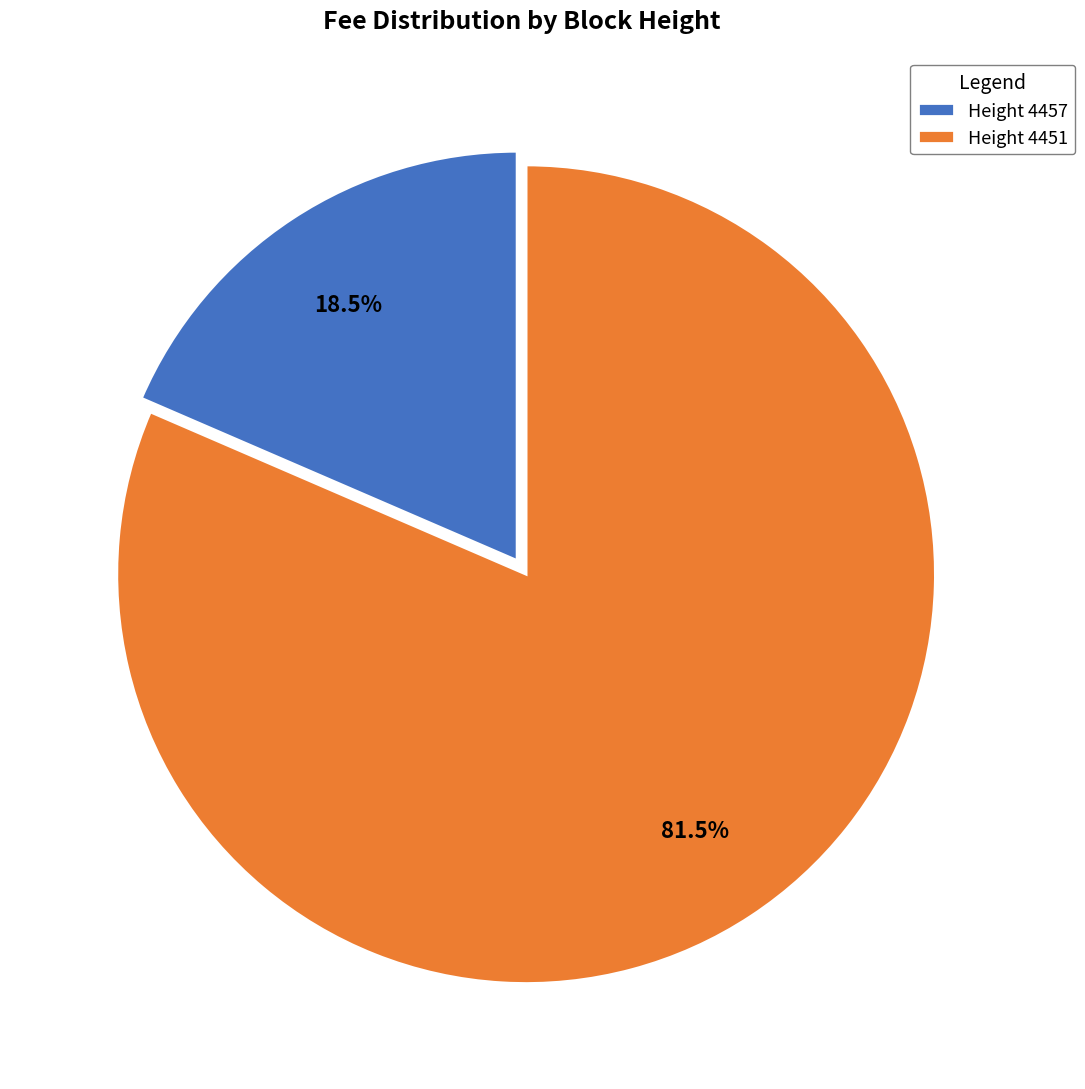

Which category has the smallest portion of the pie?

Height 4457